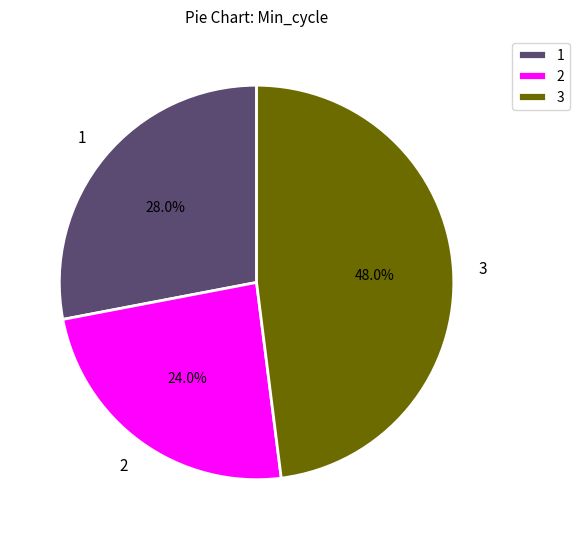

Rank the categories by value from highest to lowest.

3, 1, 2